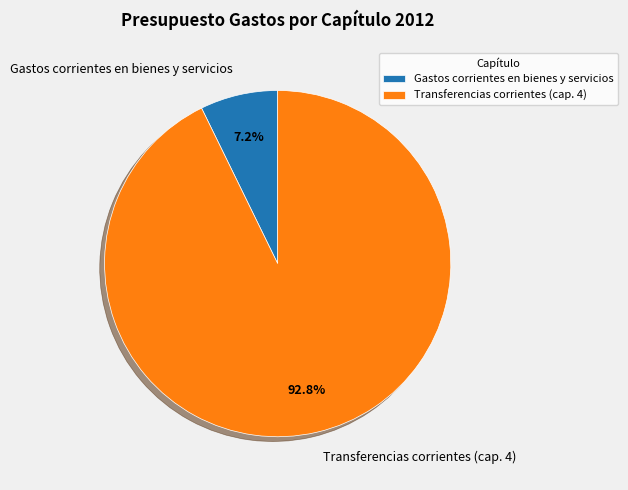

What percentage is the Transferencias corrientes (cap. 4) slice, to the nearest percent?

93%